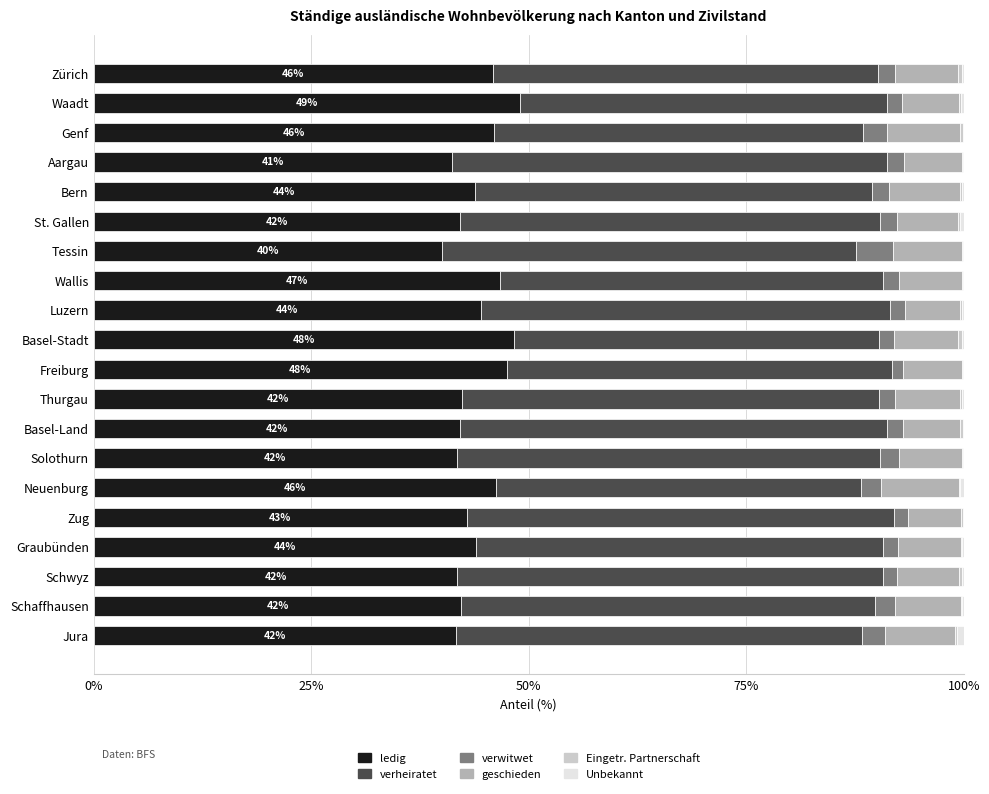

What is the maximum value for ledig?

49.0